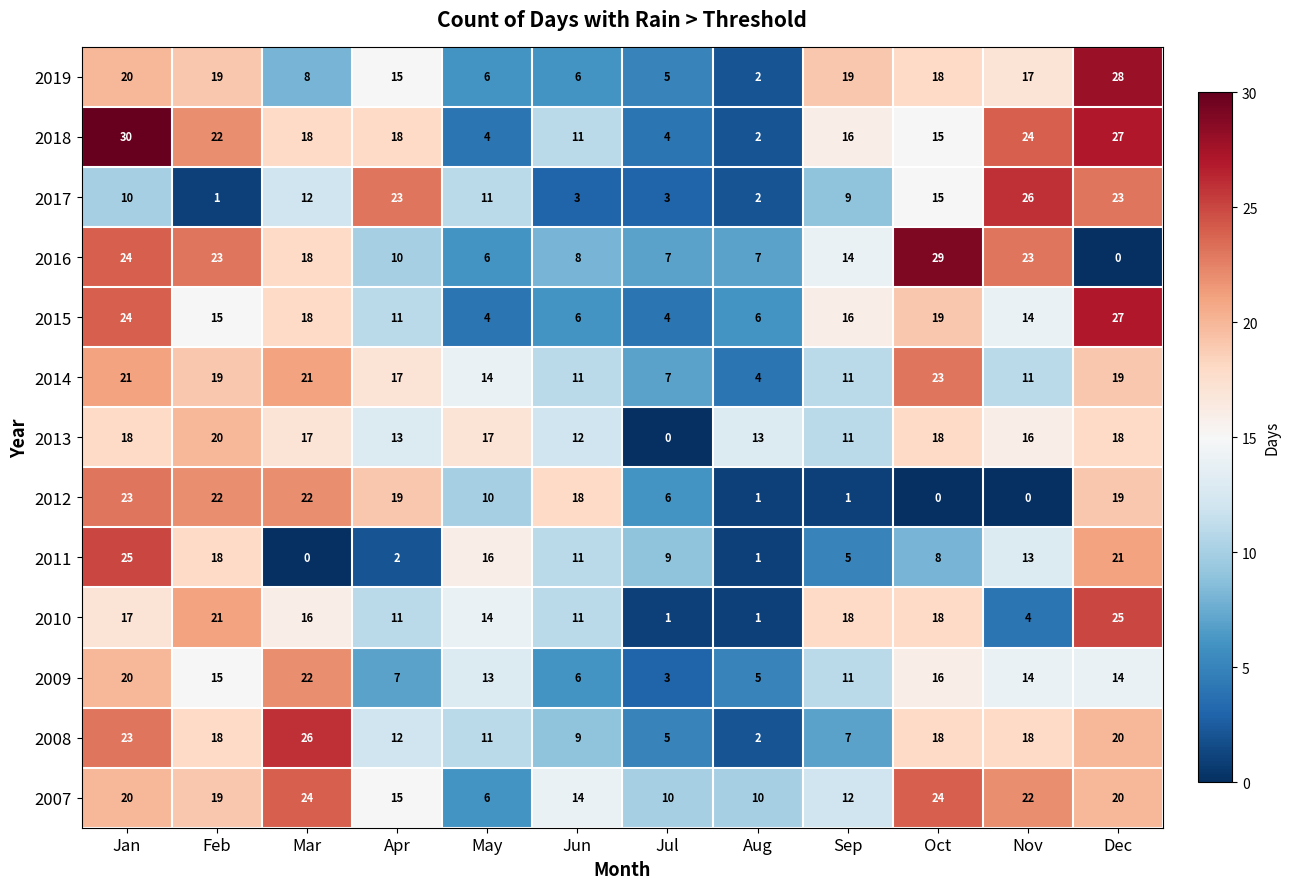

Which category has the highest value in the 2016 series?

Oct